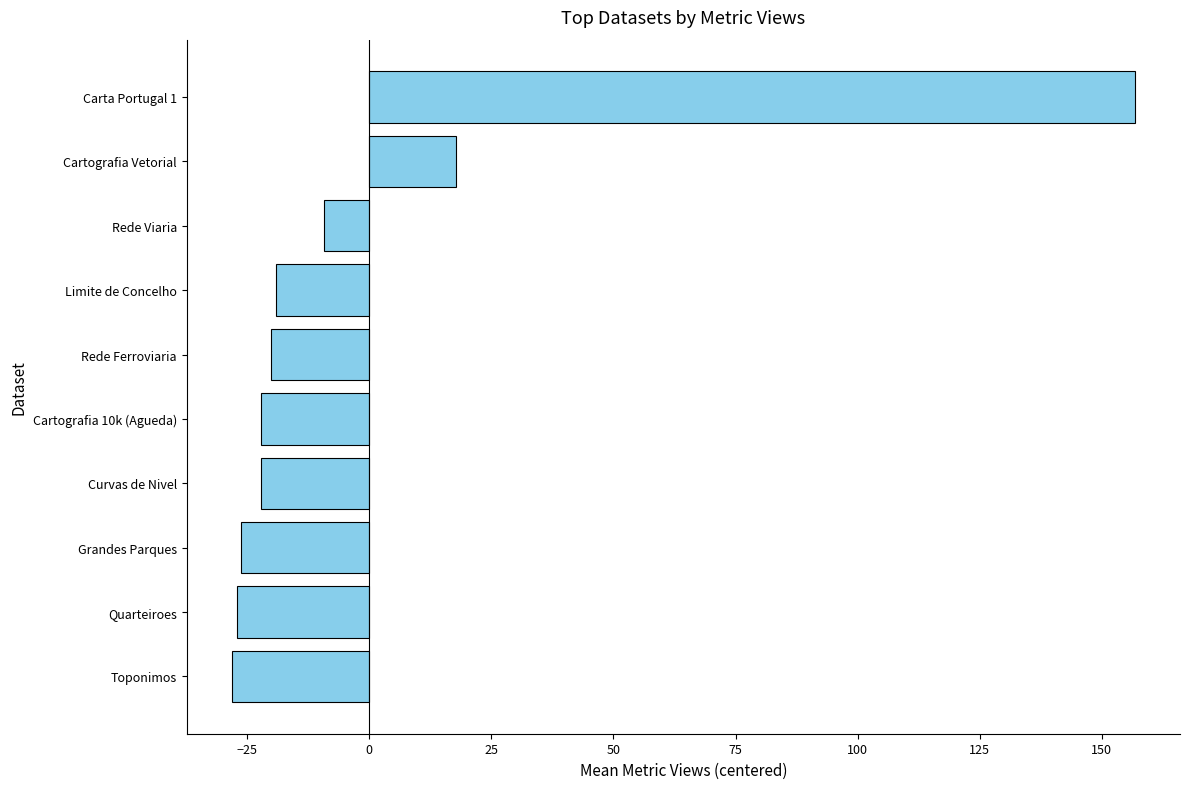

What is the sum of the values at Grandes Parques and Cartografia 10k (Agueda)?

-48.4